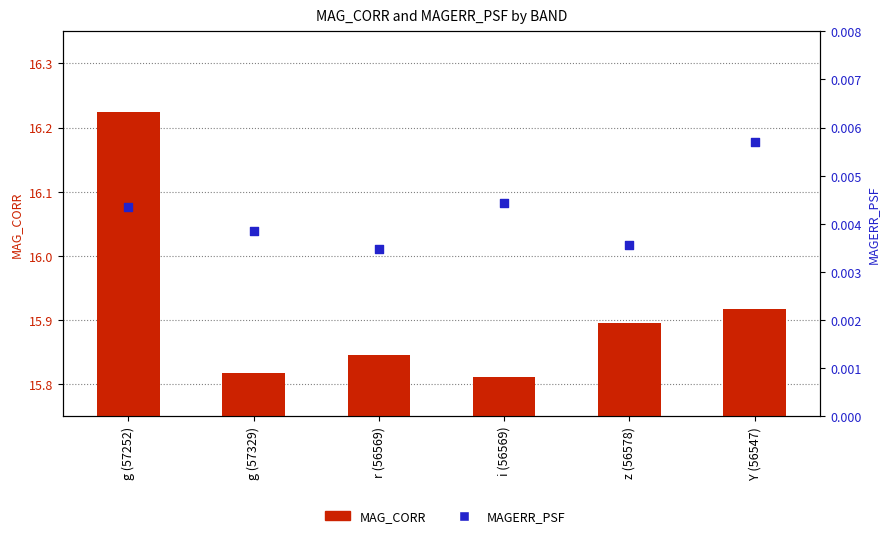

Which series has the widest spread of Y values?

MAG_CORR